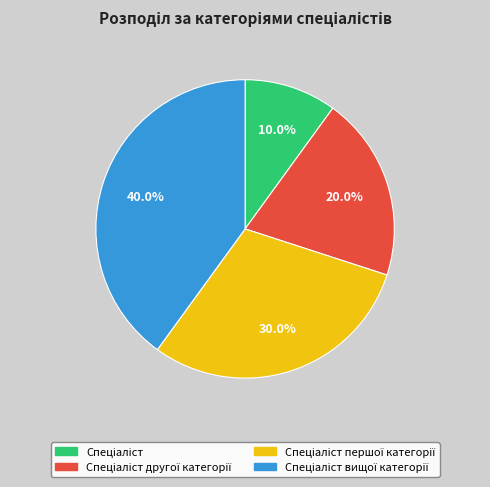

Is there any slice that represents more than half of the pie?

No